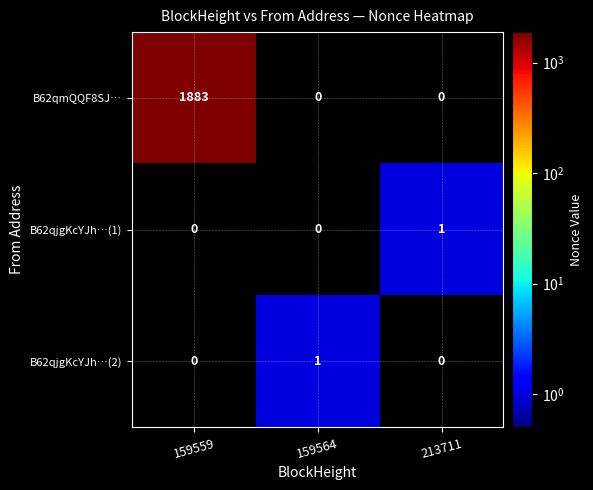

What is the difference between the highest and lowest values at 213711?

1